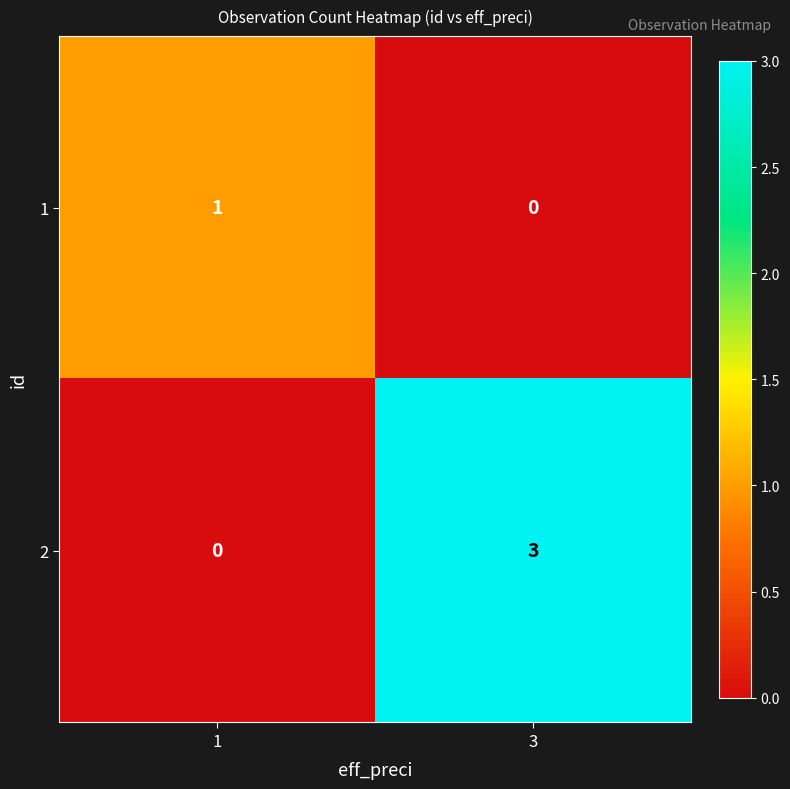

Count the number of categories in the chart.

2